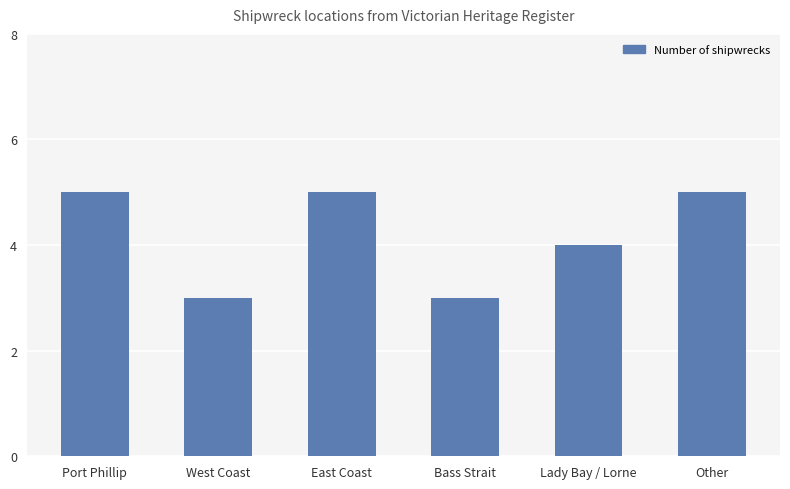

What is the sum of the values at Bass Strait and Other?

8